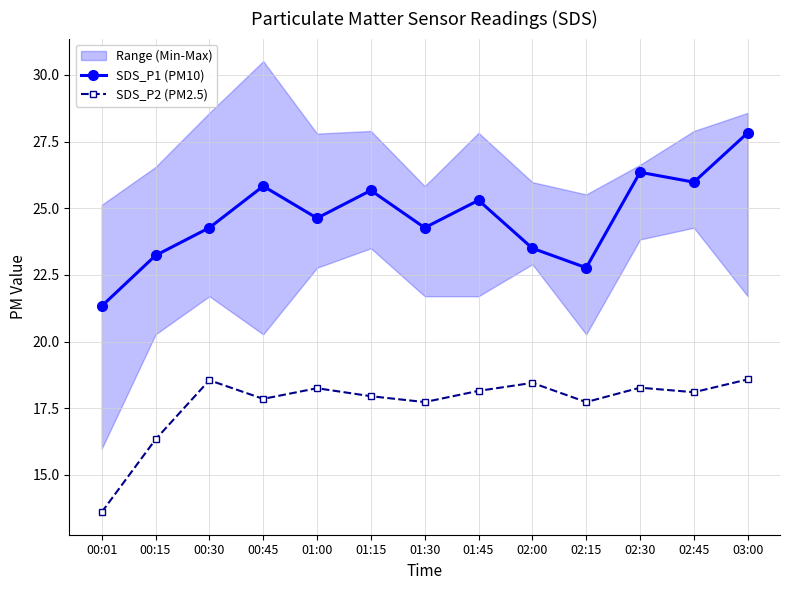

What is the label of the 7th point from the left?

01:30